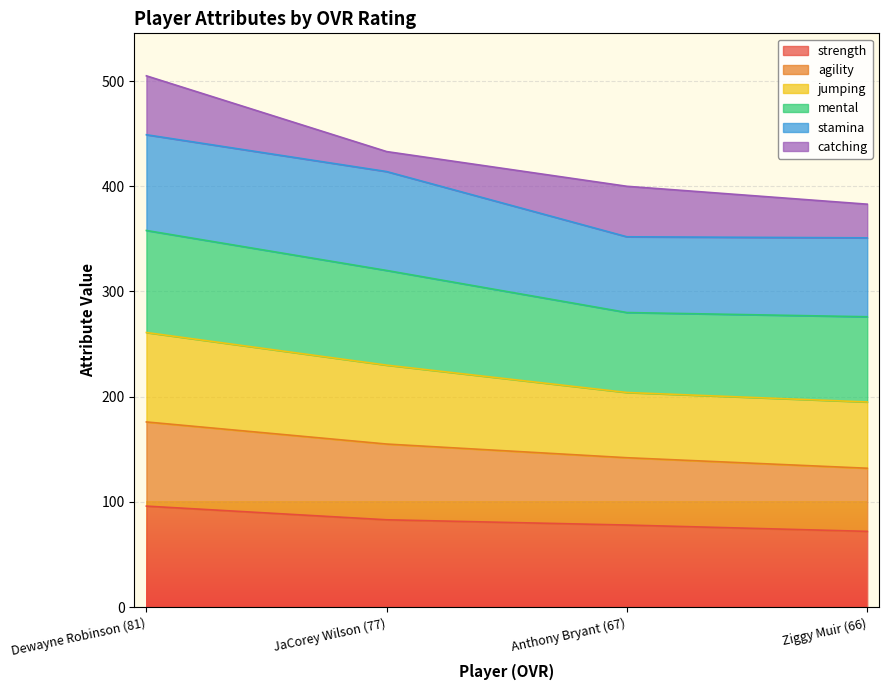

At which category is the sum across all series the highest?

Dewayne Robinson (81)